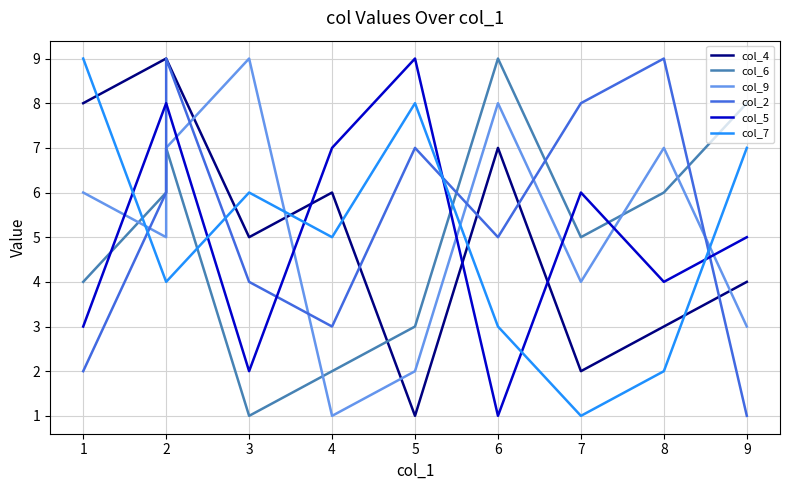

What is the spread (max minus min) of values at 7?

7